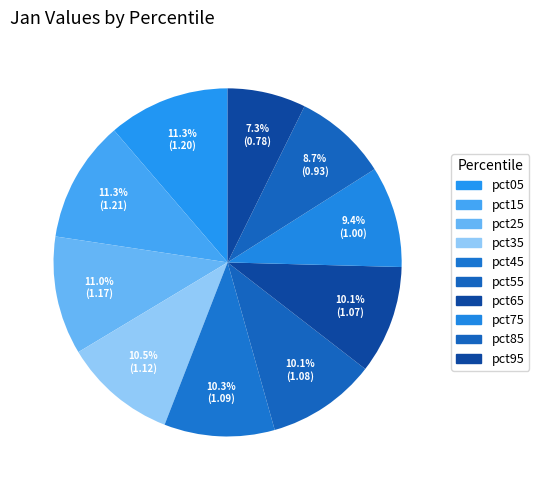

Rank the categories by value from highest to lowest.

pct15, pct05, pct25, pct35, pct45, pct55, pct65, pct75, pct85, pct95